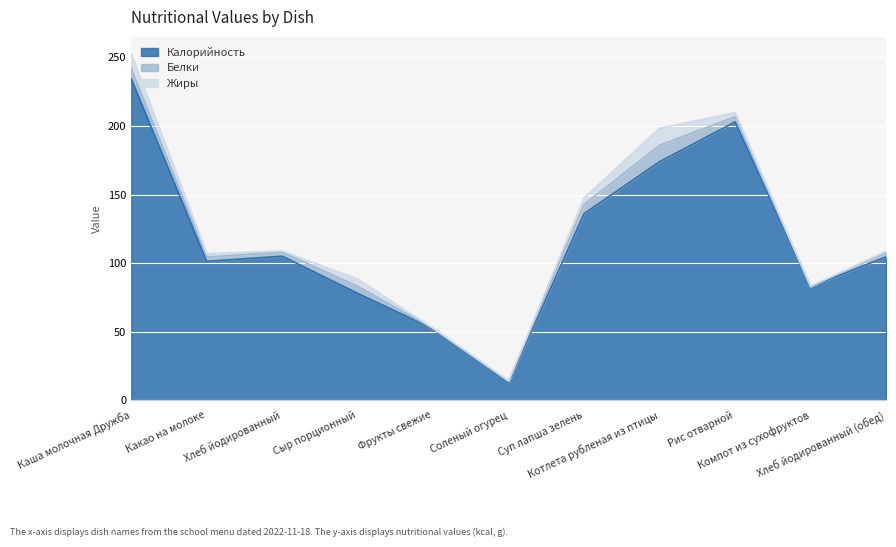

What position from the right is Соленый огурец?

6